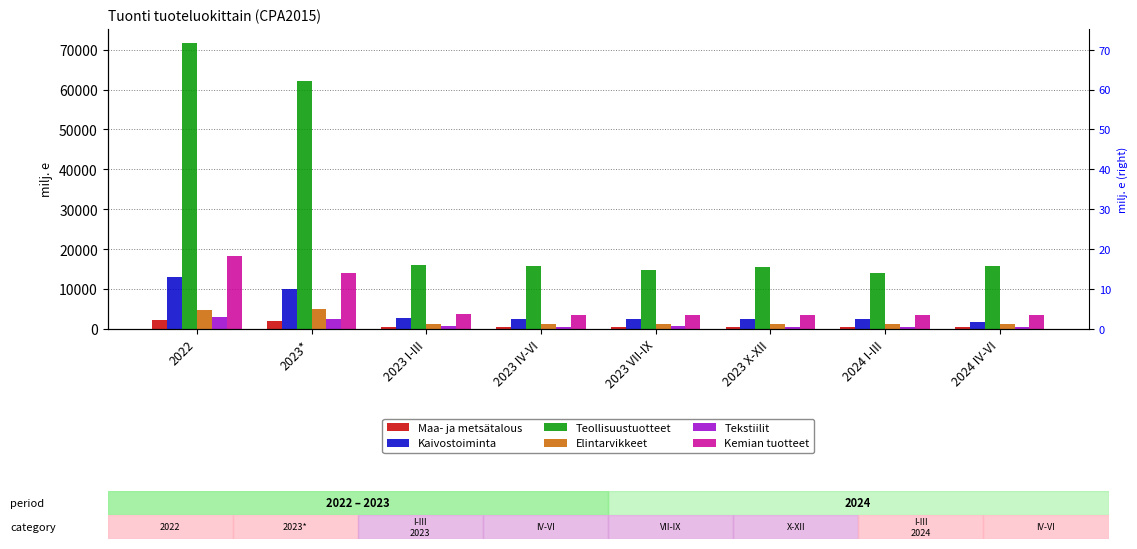

What is the value of the Teollisuustuotteet bar at the 8th from the left?

15715.9